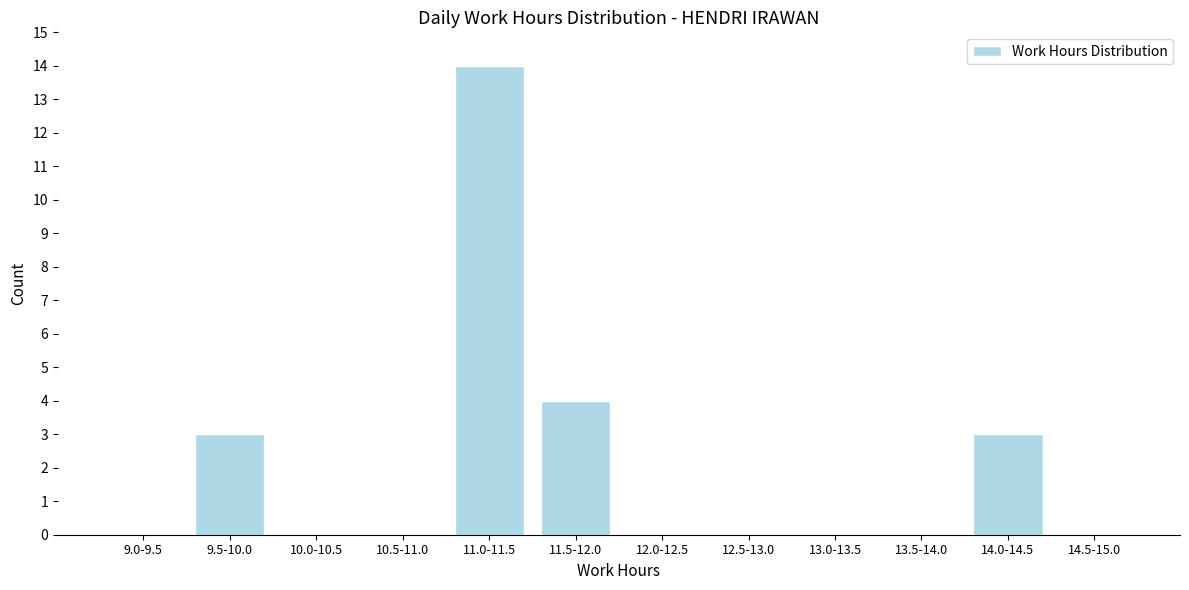

Reading right to left, transcribe all the data shown in this chart.

14.5-15.0=0	14.0-14.5=3	13.5-14.0=0	13.0-13.5=0	12.5-13.0=0	12.0-12.5=0	11.5-12.0=4	11.0-11.5=14	10.5-11.0=0	10.0-10.5=0	9.5-10.0=3	9.0-9.5=0